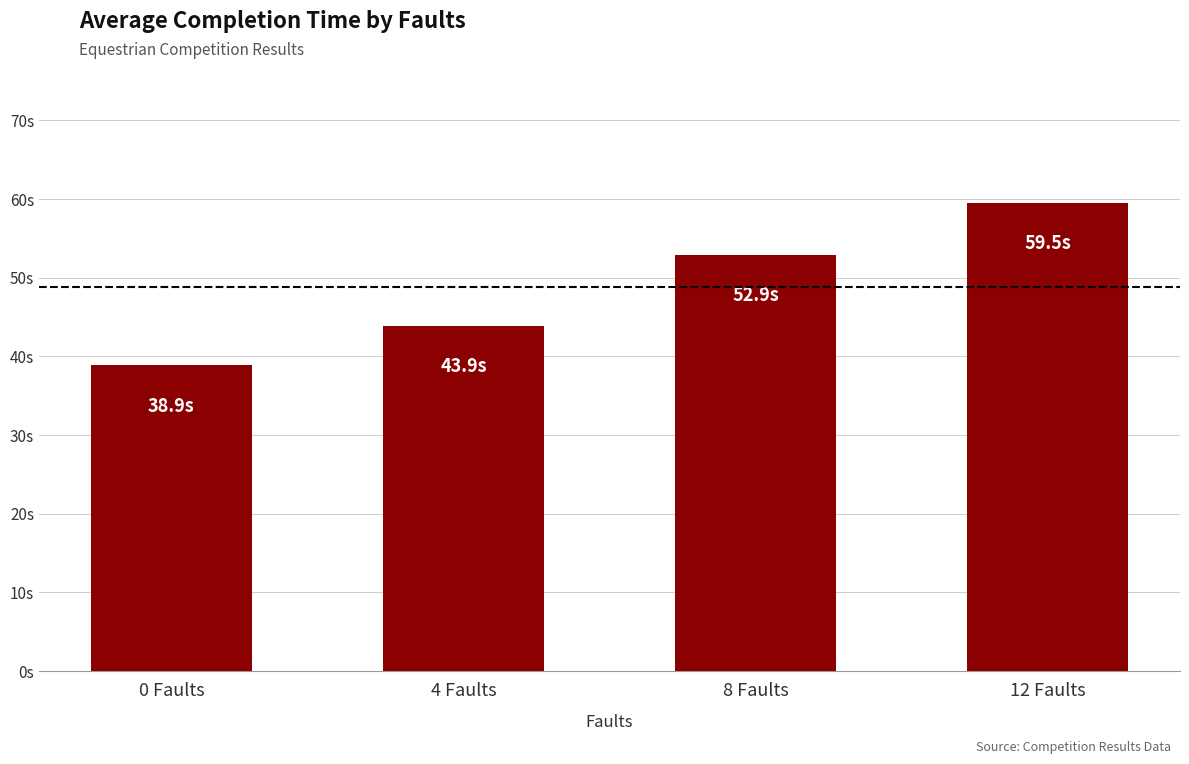

Where does the data first go above 52?

8 Faults